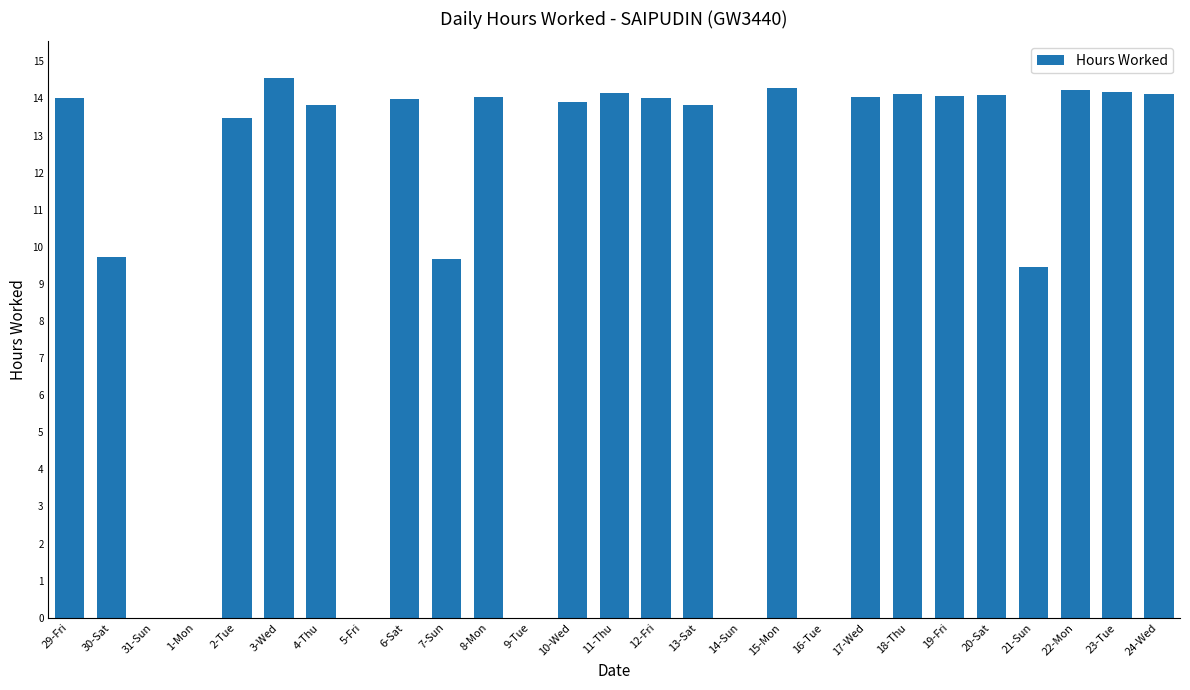

How many data points does each series have?

27